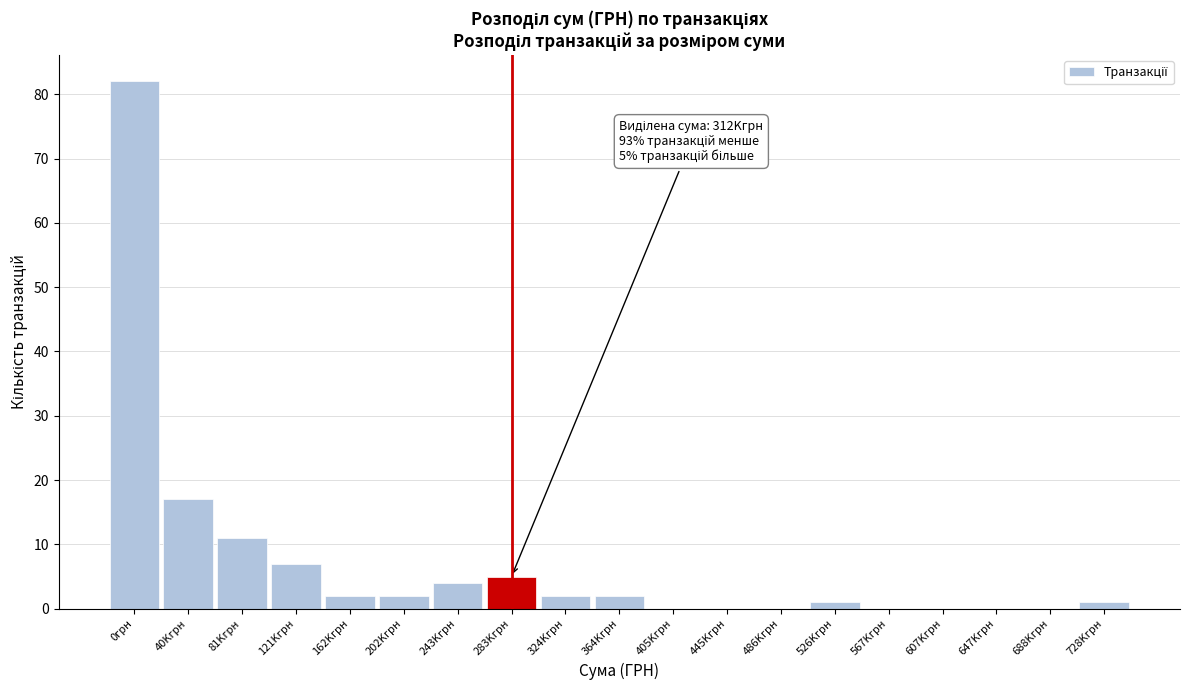

Reading right to left, what are all the values shown in this chart?

728Kгрн=1	688Kгрн=0	647Kгрн=0	607Kгрн=0	567Kгрн=0	526Kгрн=1	486Kгрн=0	445Kгрн=0	405Kгрн=0	364Kгрн=2	324Kгрн=2	283Kгрн=5	243Kгрн=4	202Kгрн=2	162Kгрн=2	121Kгрн=7	81Kгрн=11	40Kгрн=17	0грн=82